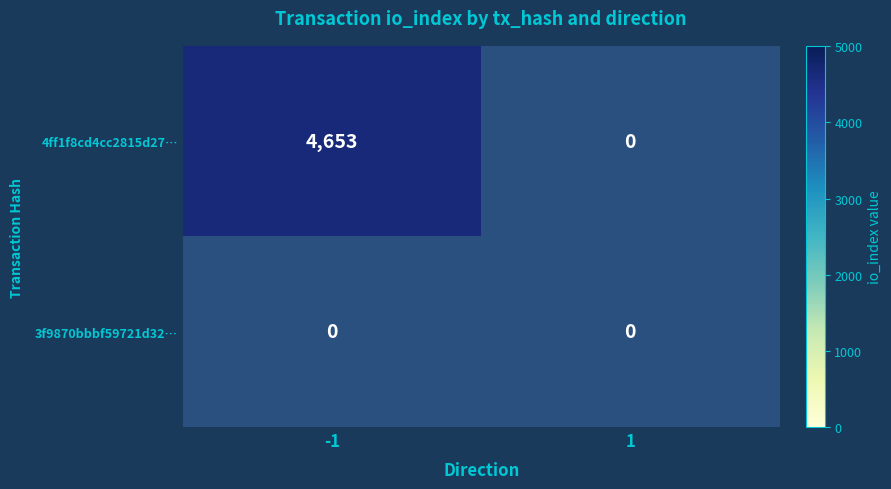

At which category is the sum across all series the highest?

-1